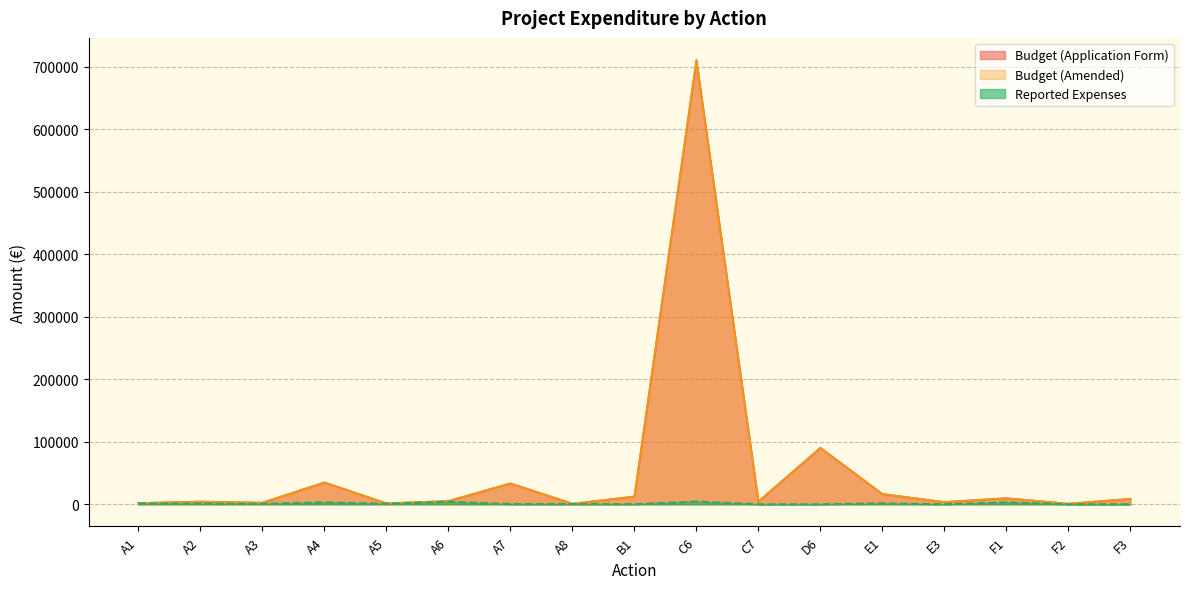

Read the Budget (Application Form) value at F2.

920.0